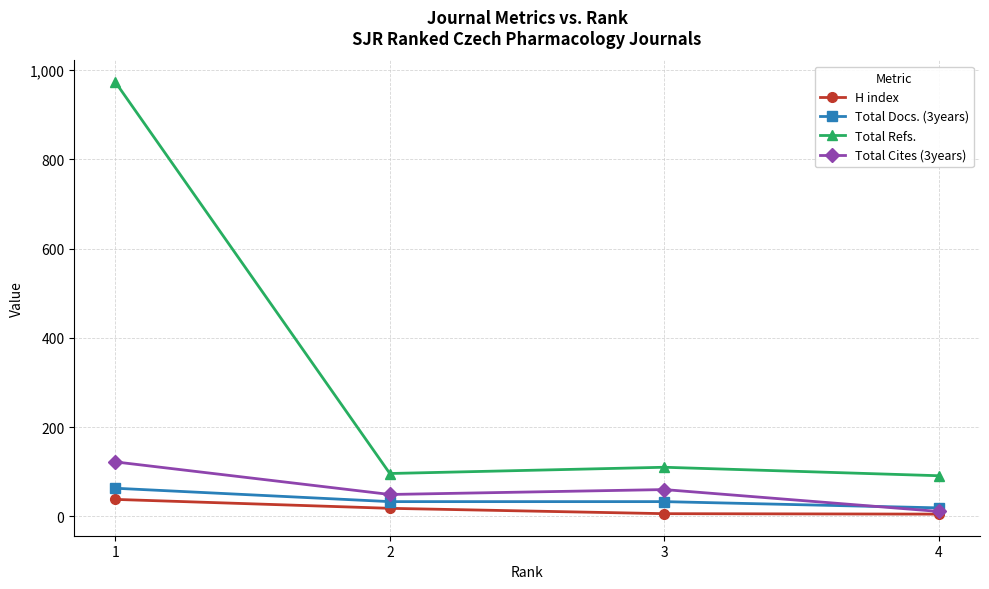

Where is Total Refs. nearest to the value 532?

3